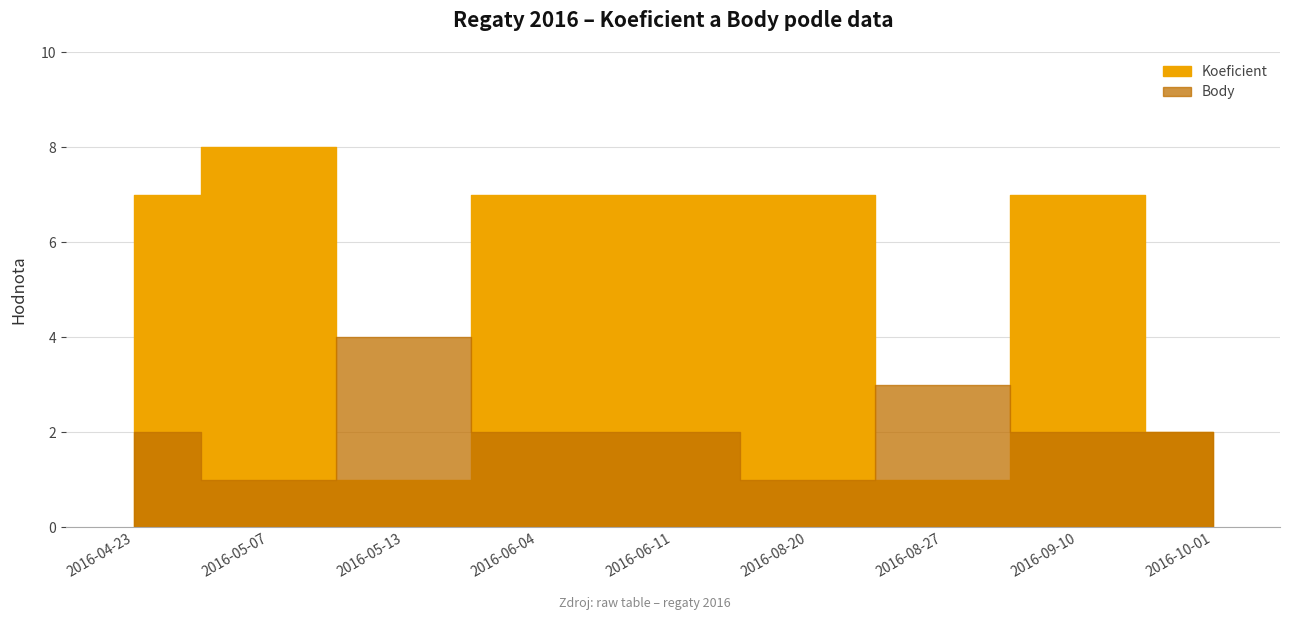

Where is Koeficient nearest to the value 4?

2016-10-01